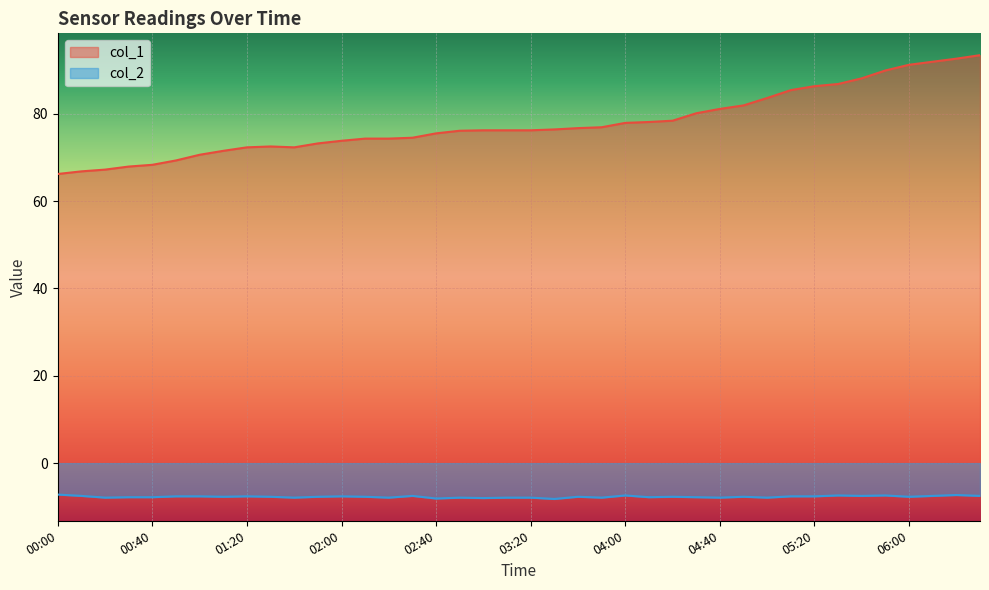

Which series has the widest spread of values?

col_1